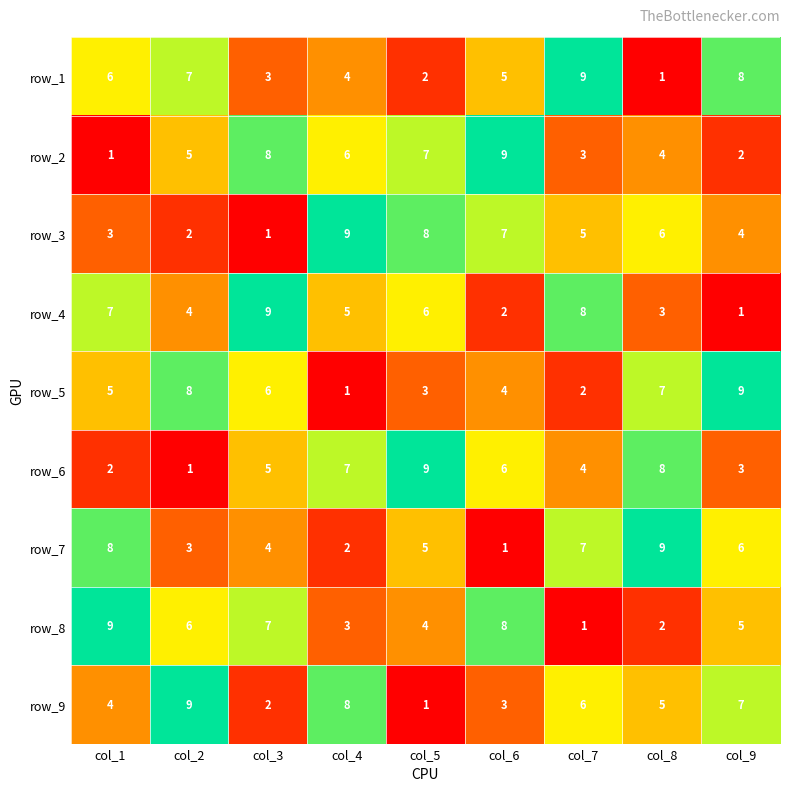

How many data points in row_2 are less than 5?

4